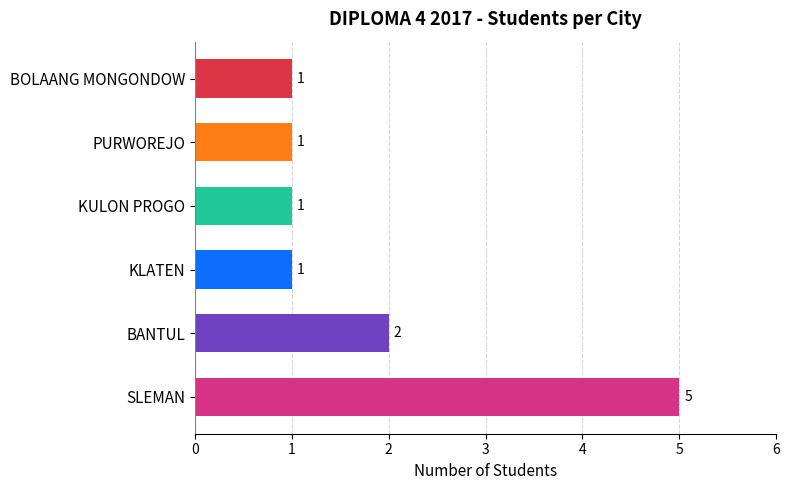

What is the difference between the maximum and minimum values?

4